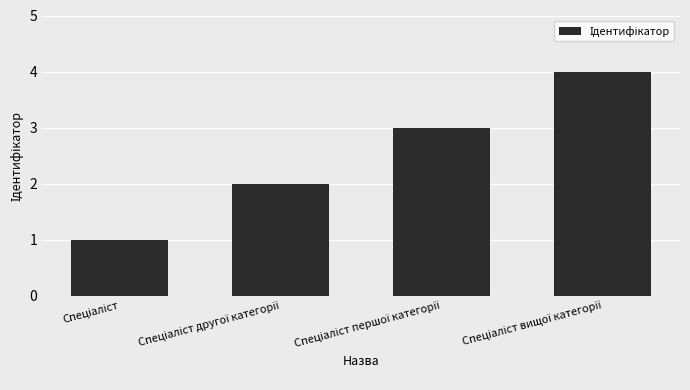

What is the sum of all values?

10